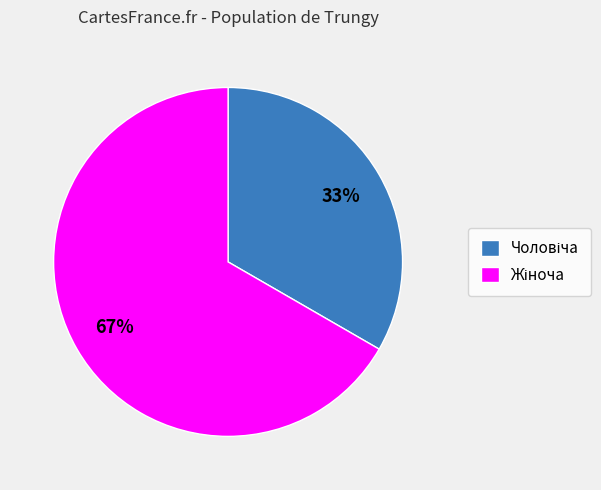

Is there a majority slice in this chart?

Yes